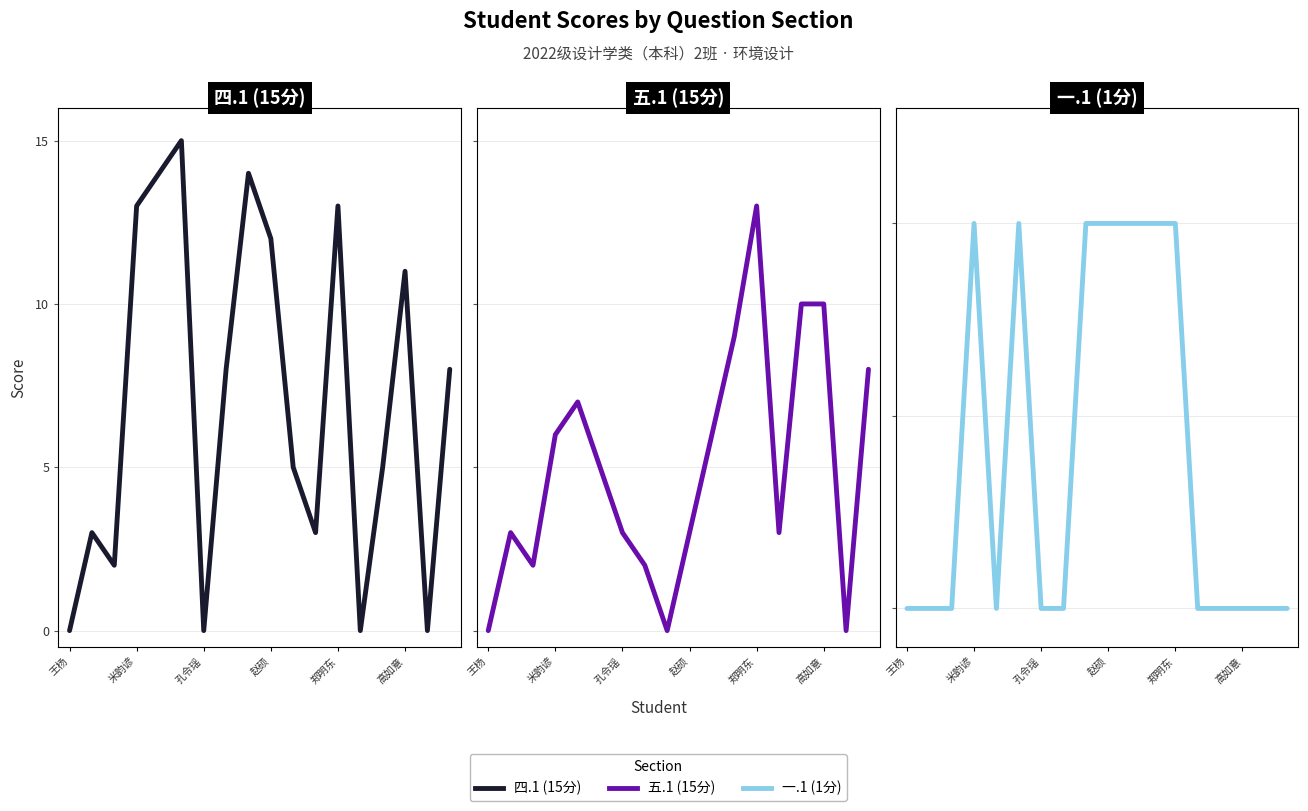

Rank the categories by 四.1 (15分) value from highest to lowest.

高如意, 郑明东, 8, 赵硕, 12, 9, 15, 7, 17, 10, 14, 米韵谚, 11, 孔令瑶, 王杨, 6, 13, 16